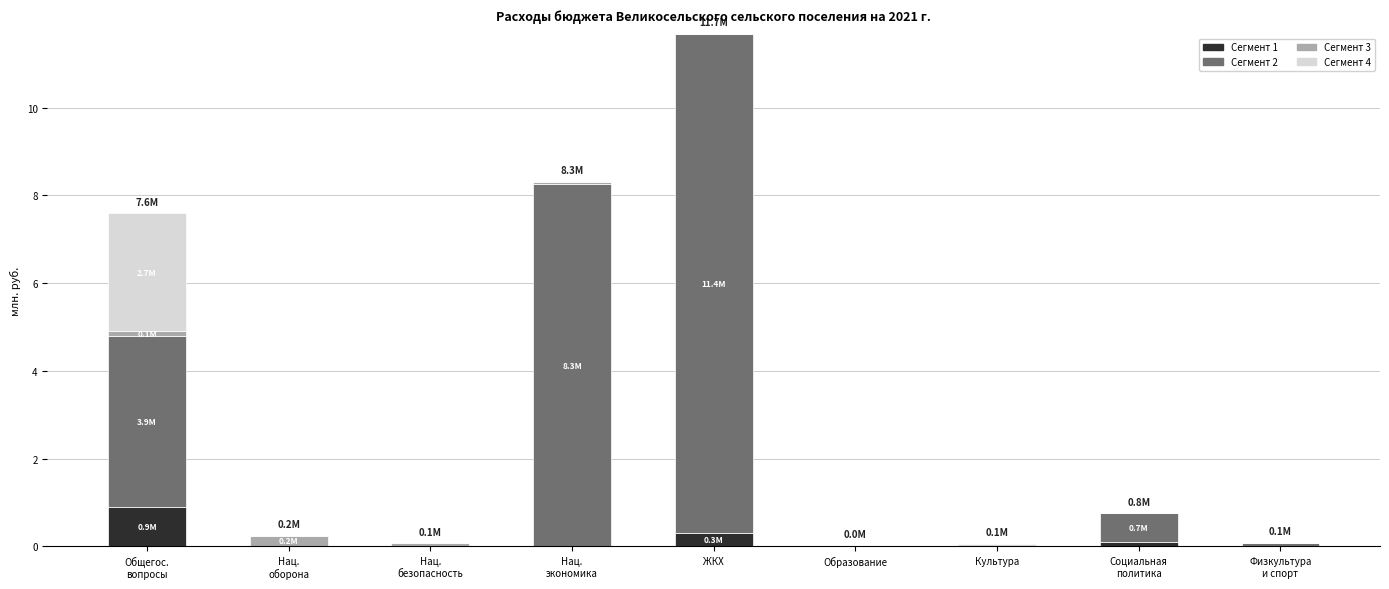

Does the chart contain stacked bars?

Yes